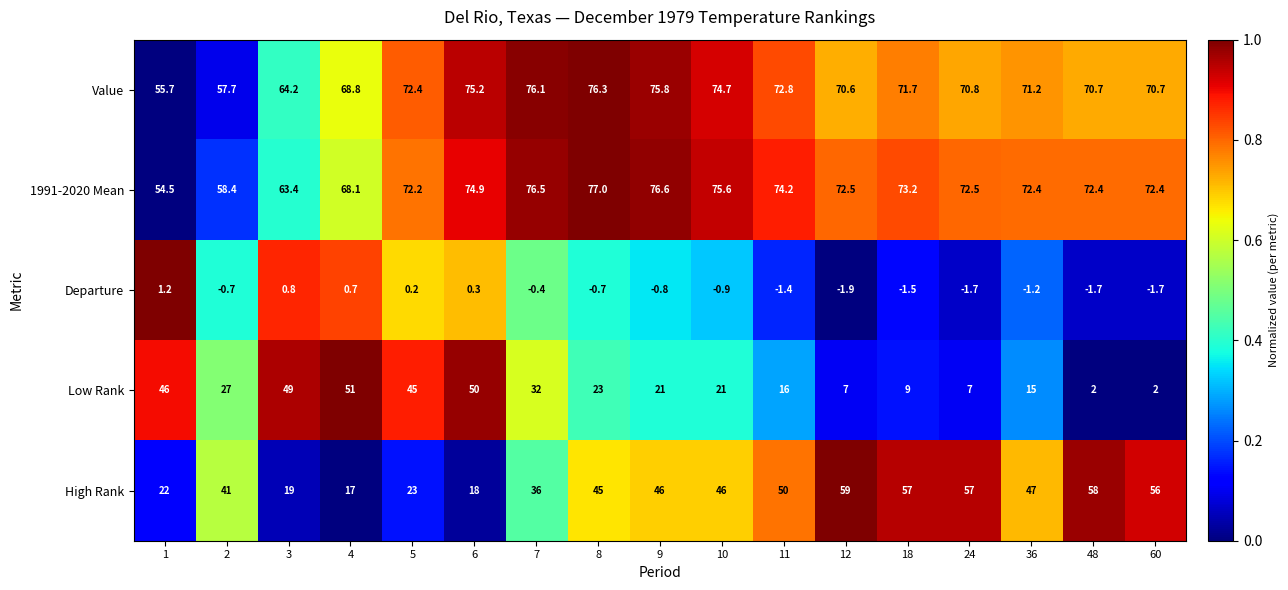

Which series changed the most between 11 and 60?

Low Rank